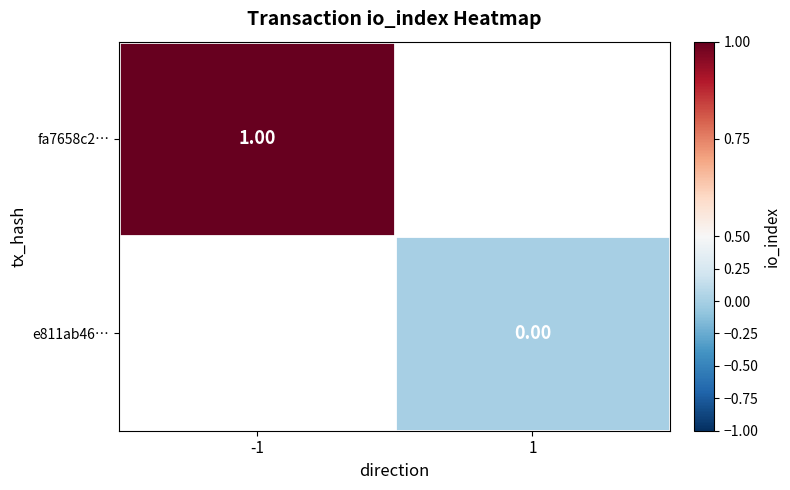

Is the value of fa7658c2… at -1 greater than the value of e811ab46… at 1?

Yes